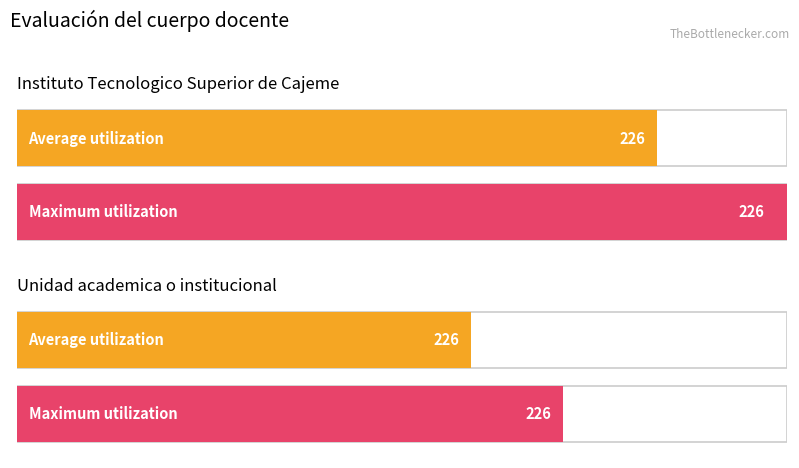

How many series are shown in this chart?

2